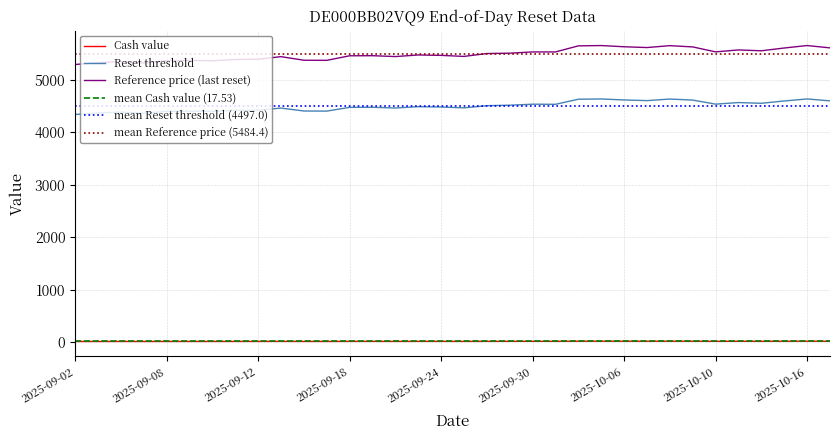

How many data points in Cash value are less than 17?

14